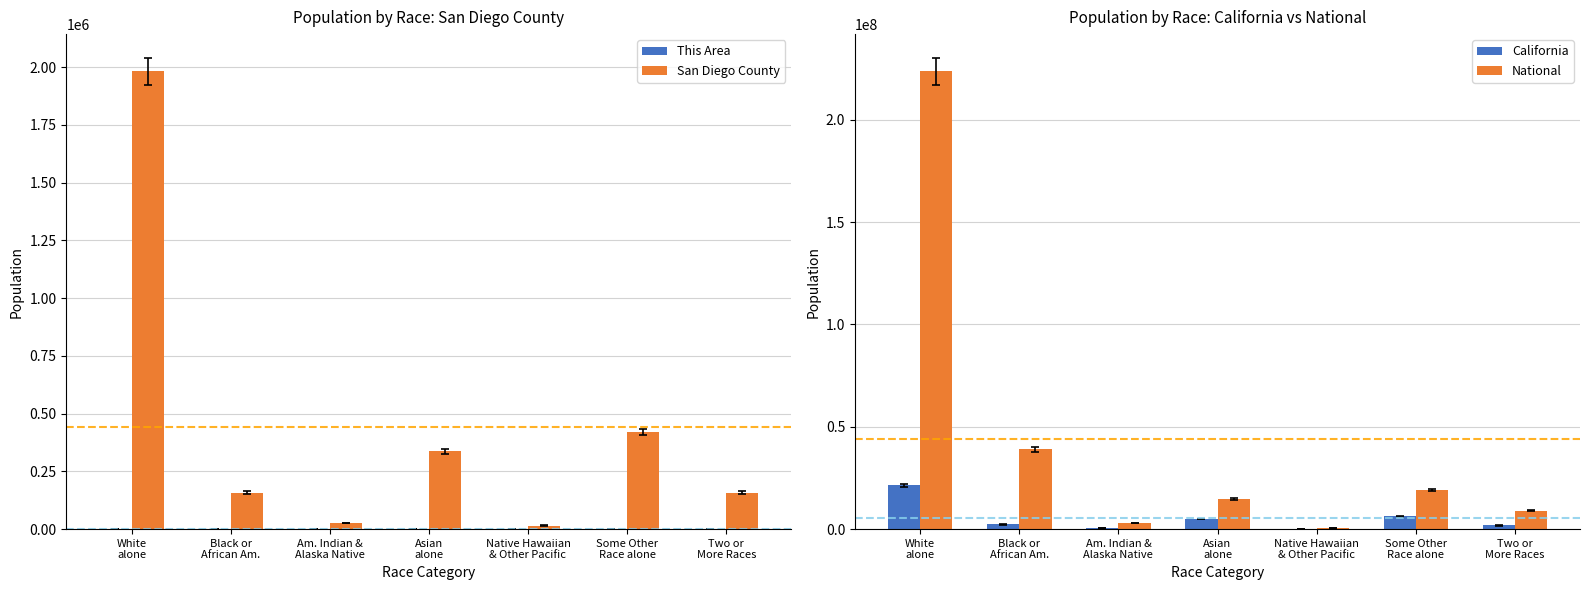

Reading right to left, transcribe all the data shown in this chart.

This Area: 99	43	7	1115	4	51	1660
San Diego County: 158425	419465	15337	336091	26340	158213	1981442
California: 1815384	6317372	144386	4861007	362801	2299072	21453934
National: 9009073	19107368	540013	14674252	2932248	38929319	223553265